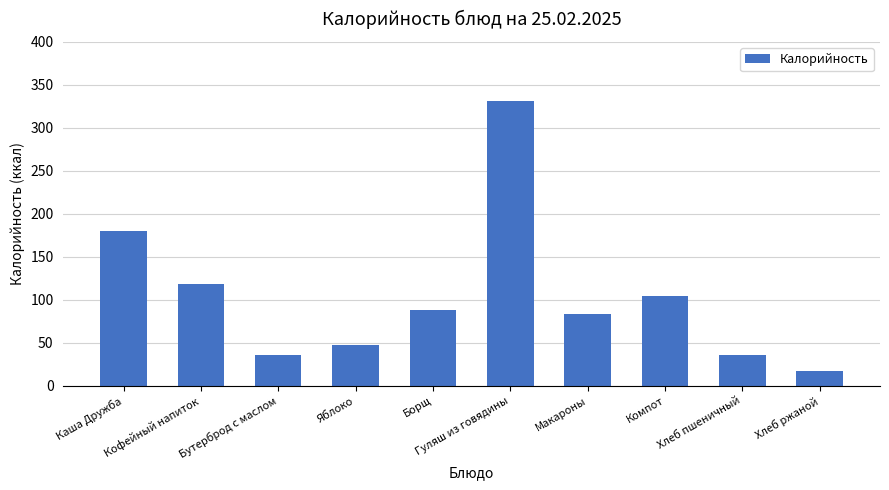

What is the ratio of the value at Хлеб ржаной to the value at Яблоко?

0.4